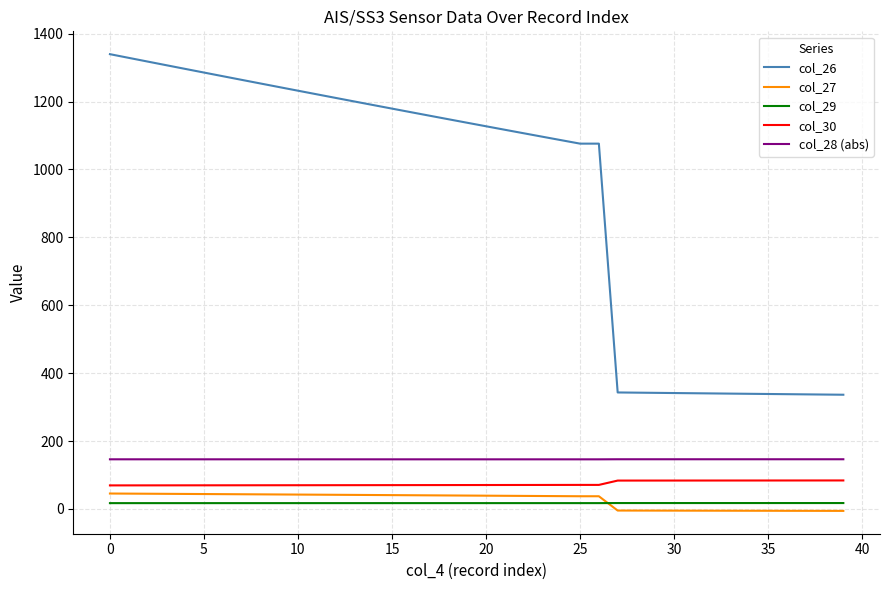

What is the difference between the maximum and minimum values in the col_26 series?

1003.2